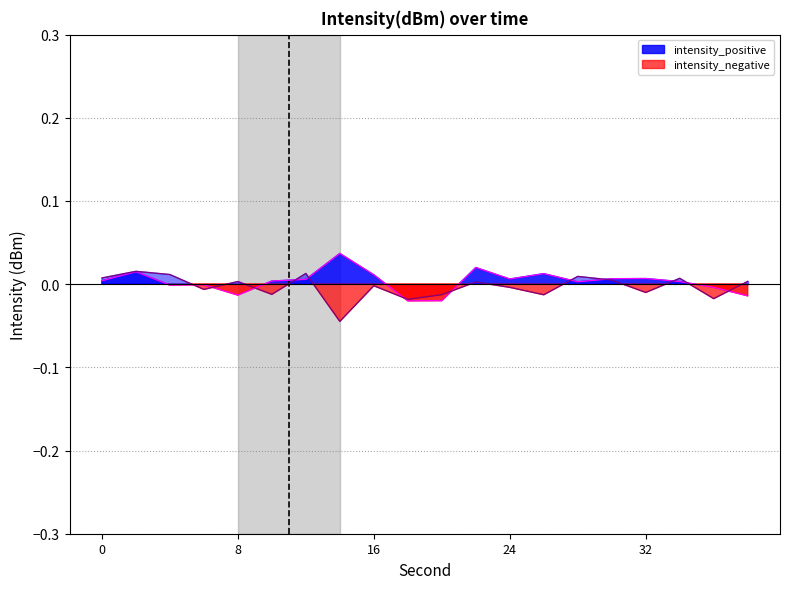

Rank the categories by intensity_positive value from highest to lowest.

14, 22, 2, 26, 16, 32, 30, 24, 12, 0, 10, 34, 28, 6, 4, 36, 8, 38, 20, 18